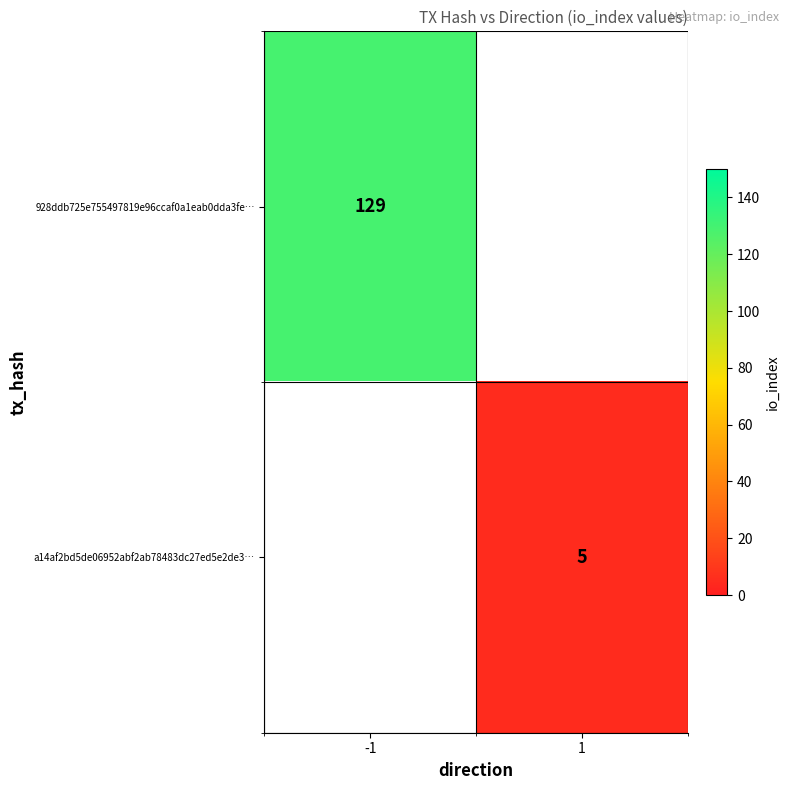

The a14af2bd5de06952abf2ab78483dc27ed5e2de3… series shows 5 at 1. True or false?

True